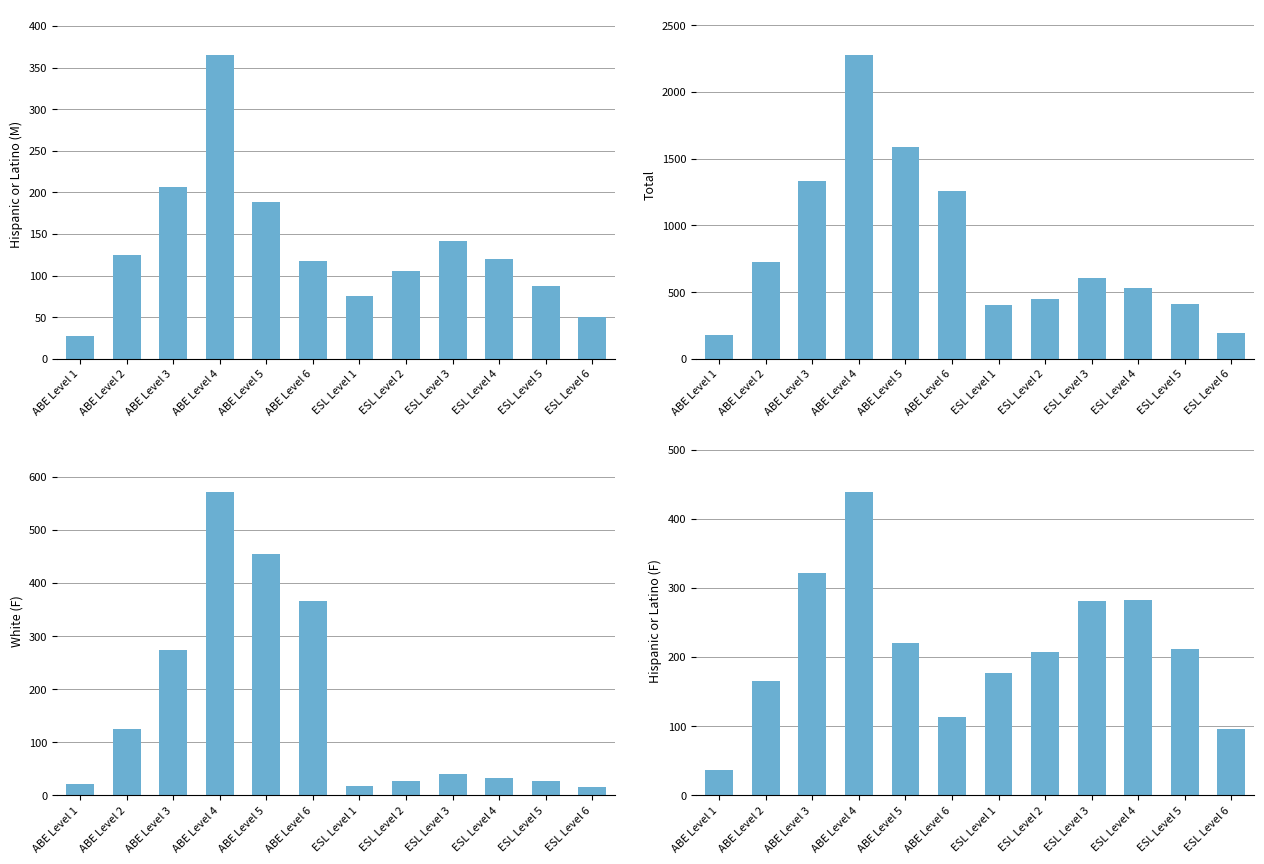

Which category has the lowest value across all series?

ESL Level 6